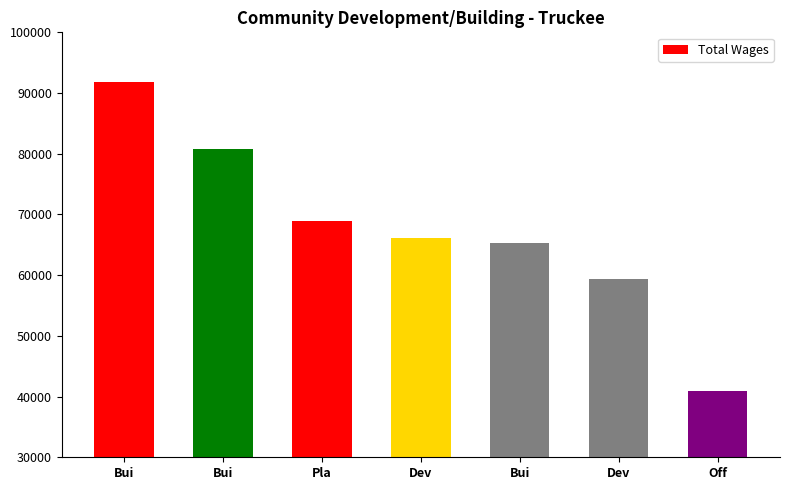

What is the difference between the values at Dev and Pla?

2756